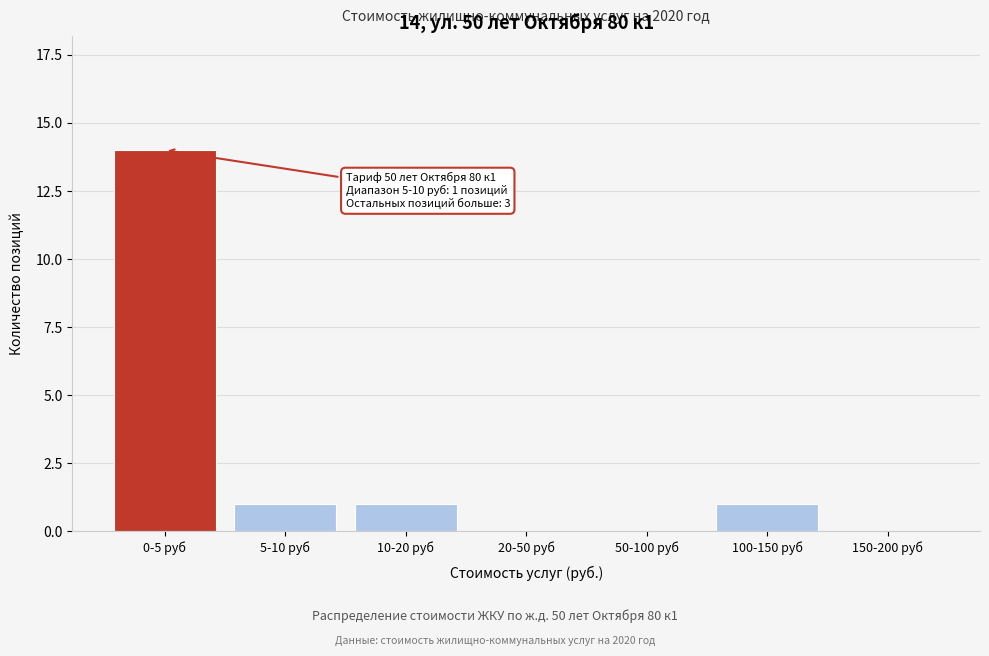

Reading right to left, extract all data points from this chart.

150-200 руб=0	100-150 руб=1	50-100 руб=0	20-50 руб=0	10-20 руб=1	5-10 руб=1	0-5 руб=14